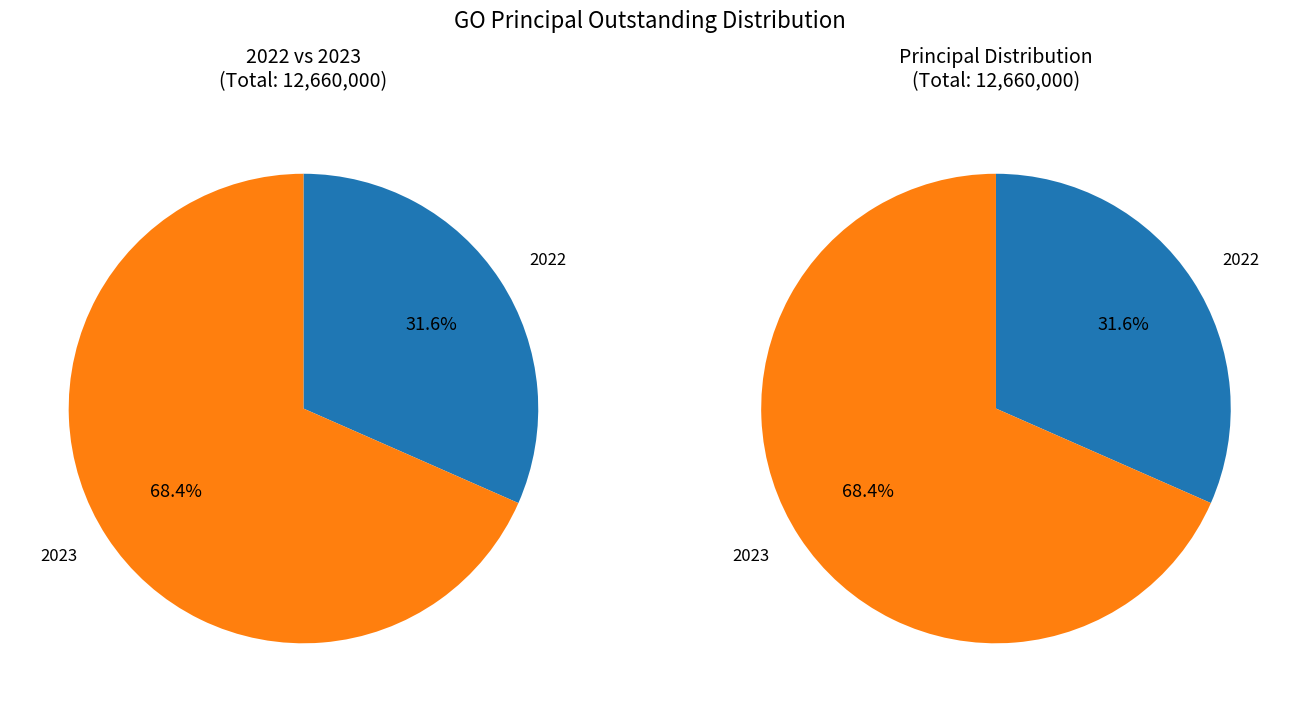

Does 2023 account for over 50% of the chart?

Yes